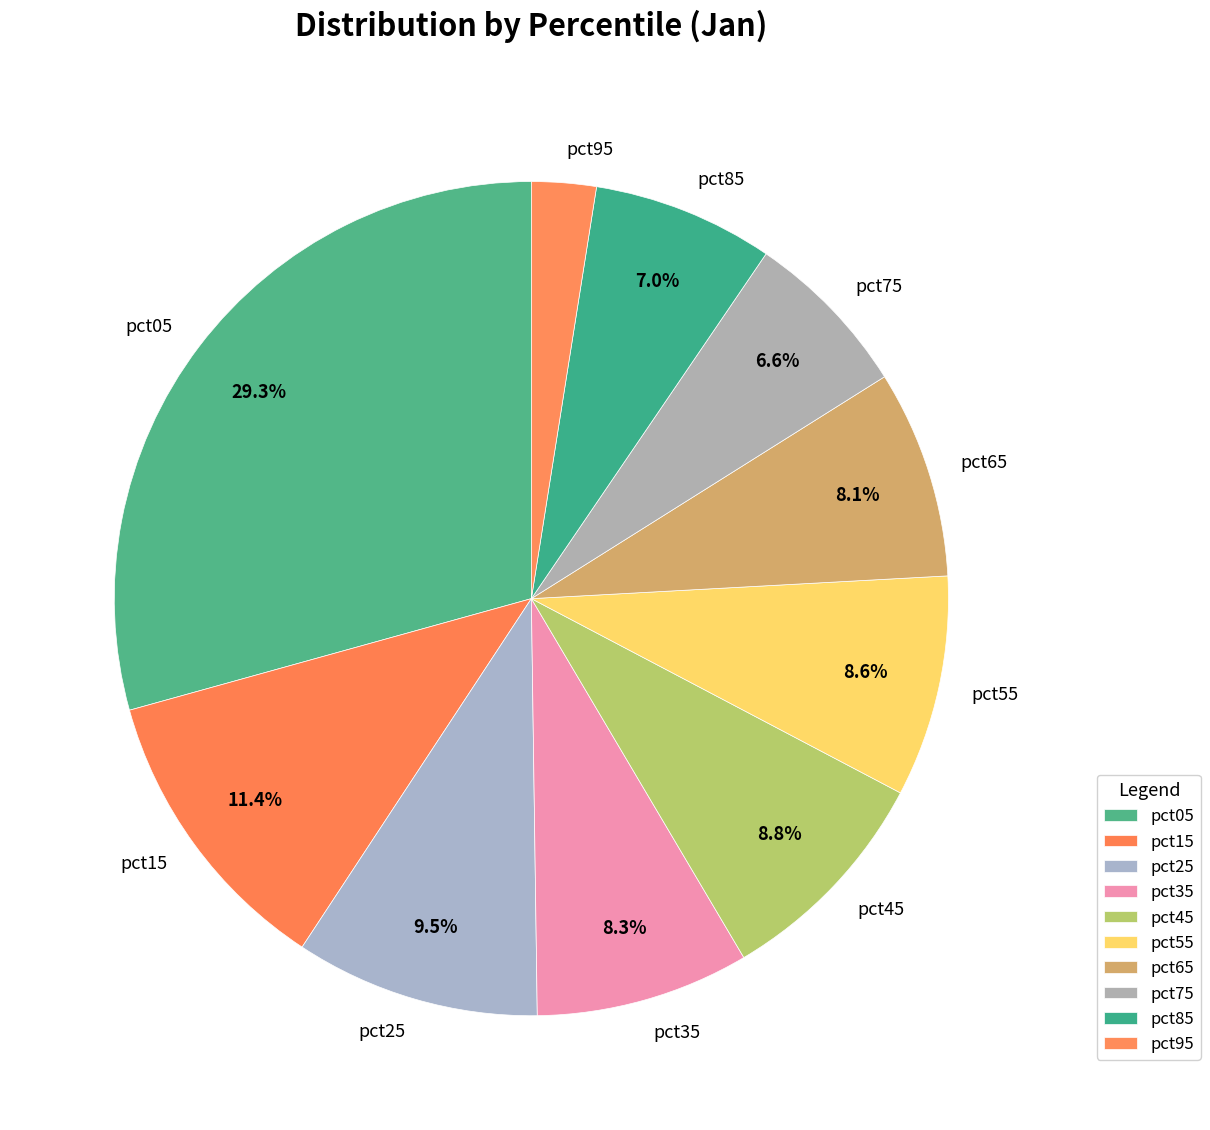

What percentage is the pct05 slice, to the nearest percent?

29%